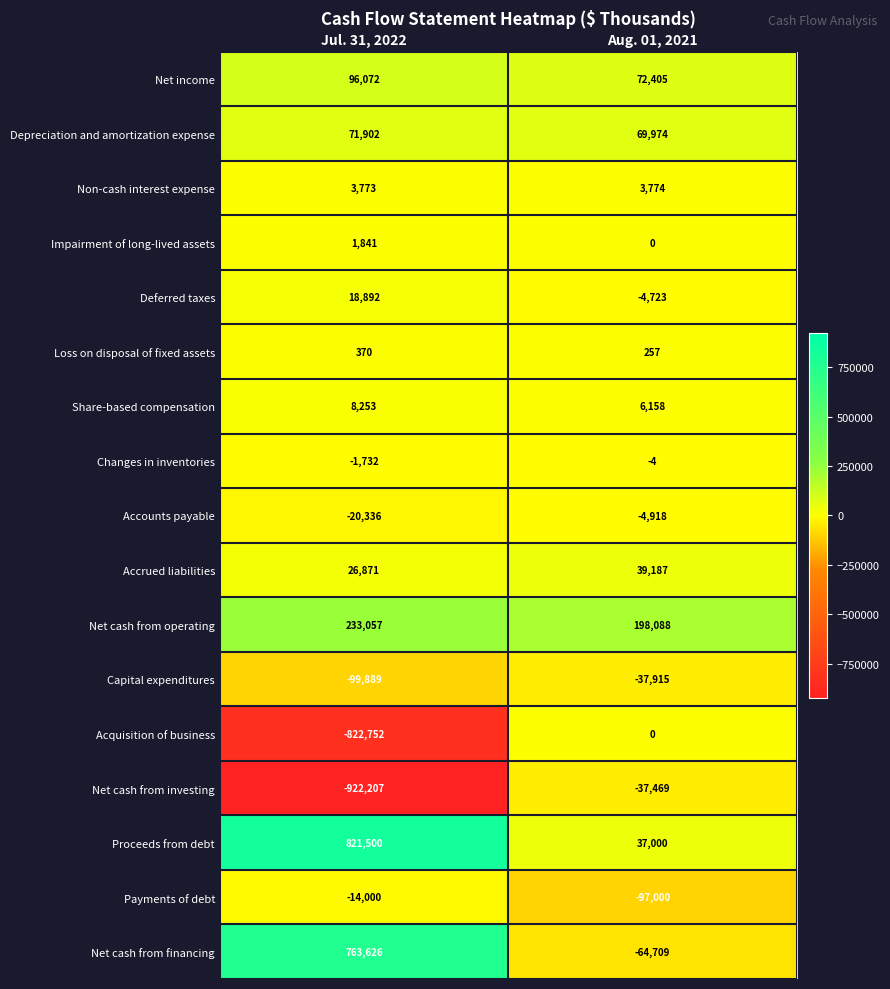

At which label is Accounts payable closest to -12627?

Jul. 31, 2022